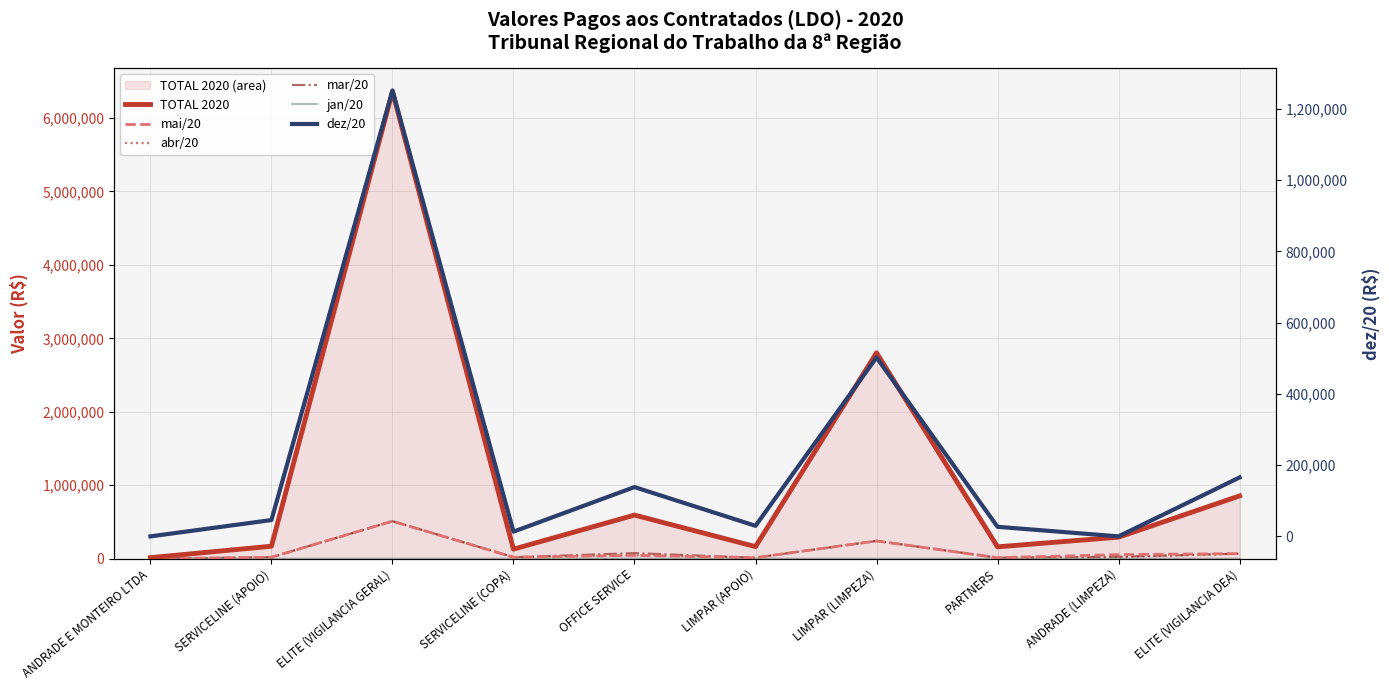

The value of jan/20 at ANDRADE E MONTEIRO LTDA is 14039.3. True or false?

True